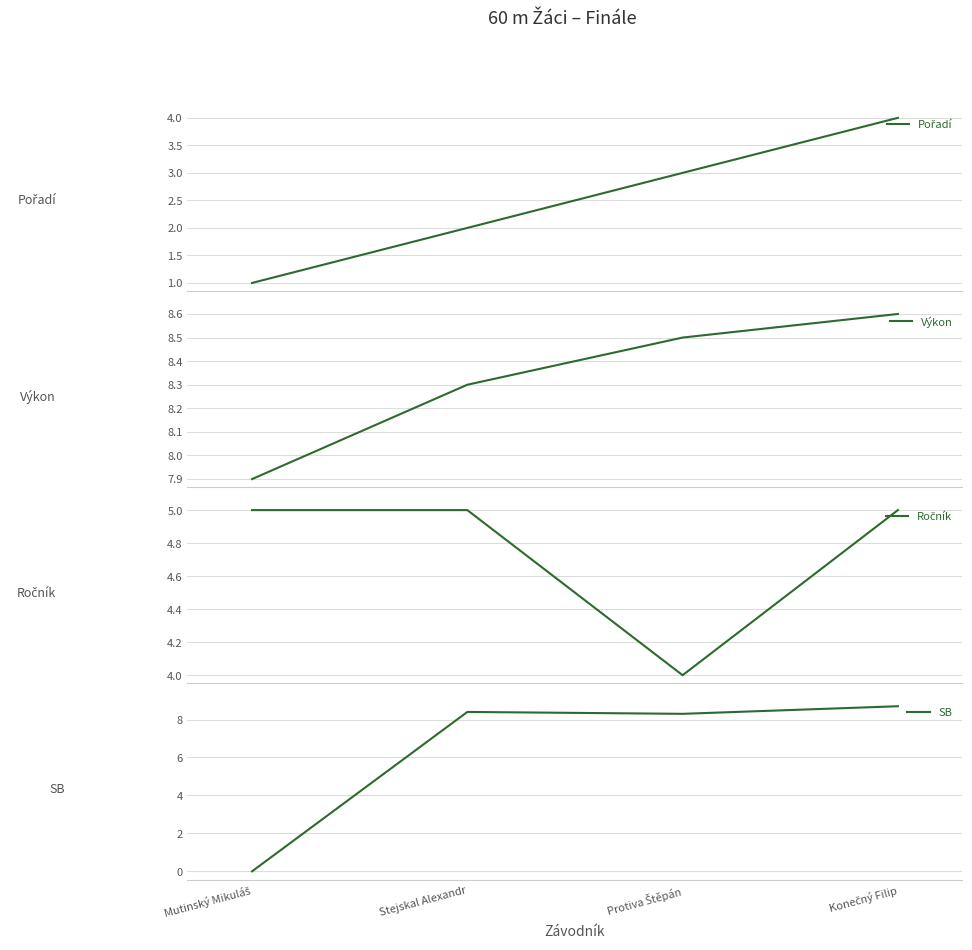

In Ročník, how many points are lower than both neighbors (excluding endpoints)?

1